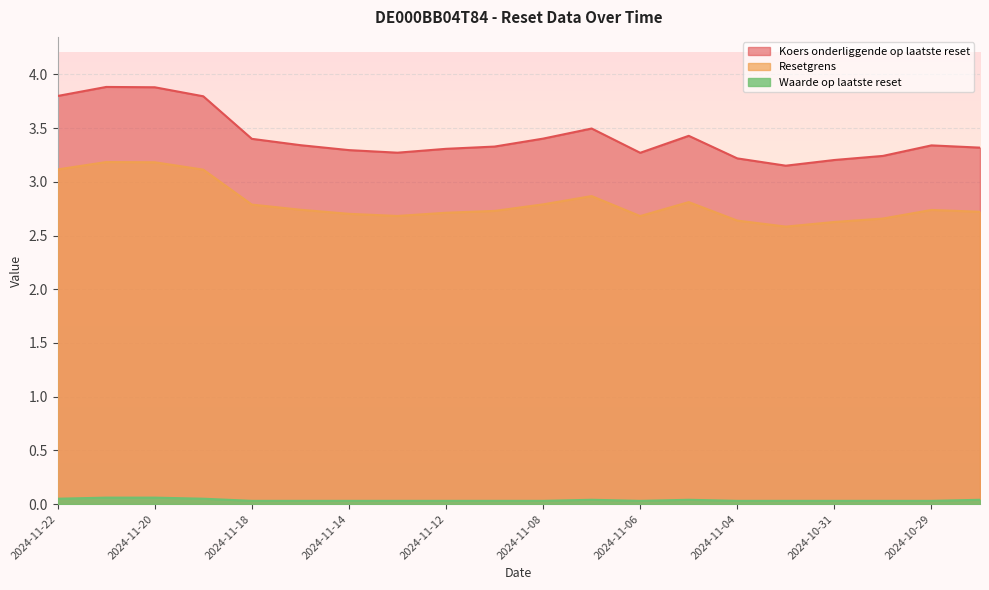

Does the chart display data point markers on the line(s)?

No